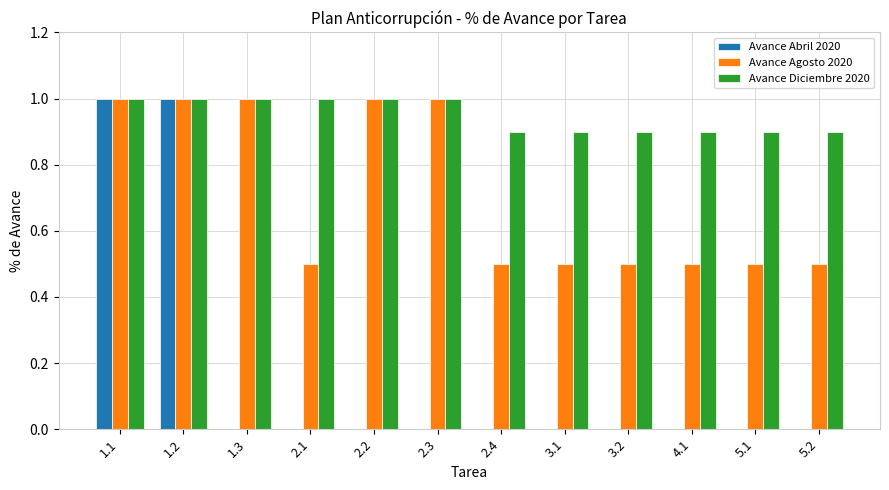

What is the highest value of the Avance Diciembre 2020 series?

1.0